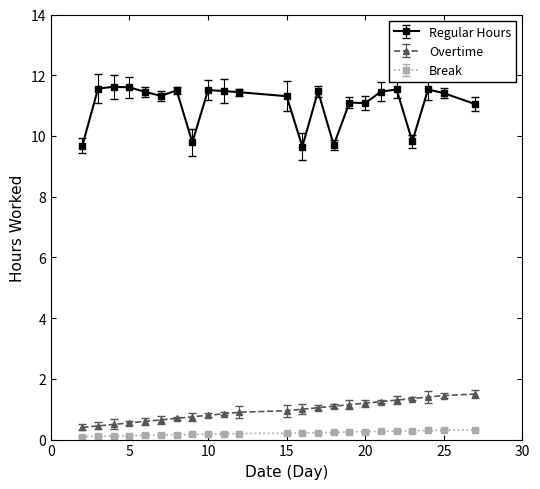

What is the greatest value displayed?

11.6